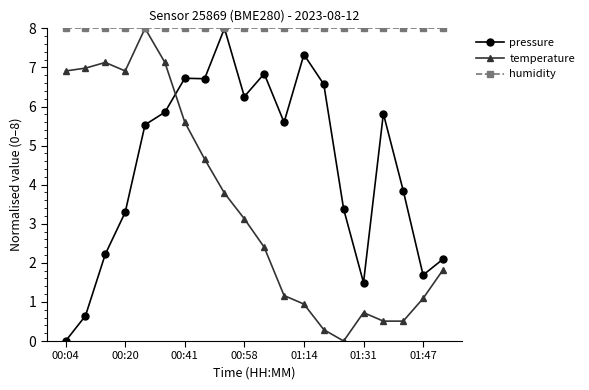

Which series has the largest total across all categories?

humidity